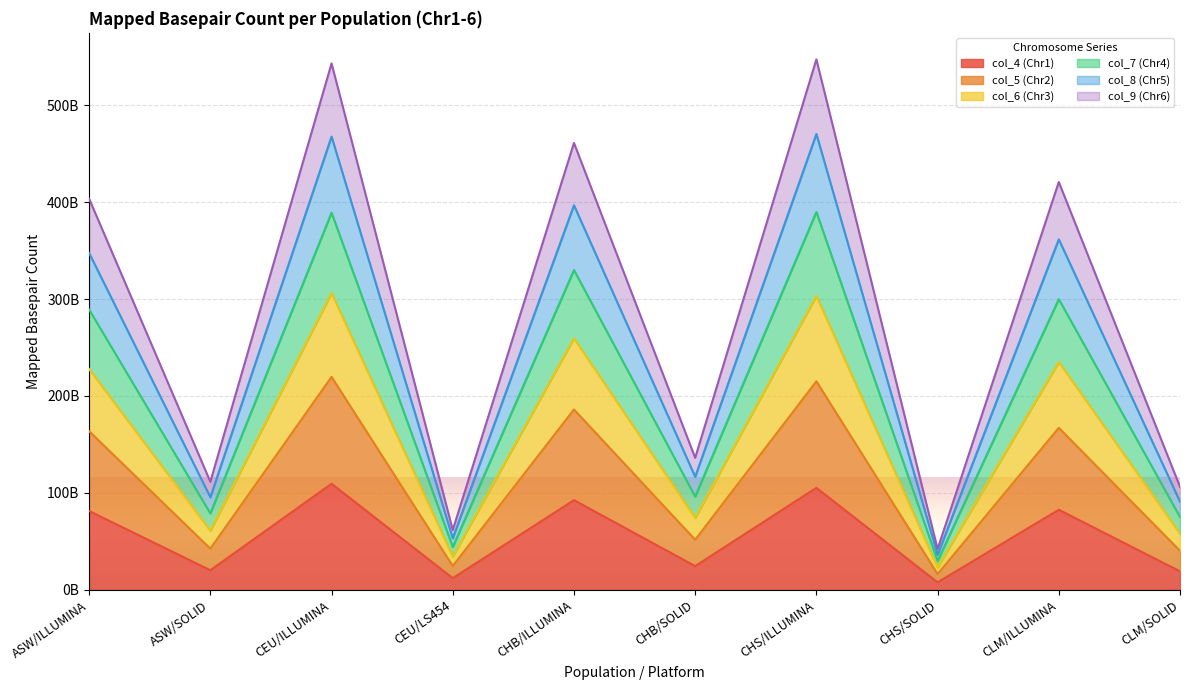

What are all the series names shown in the legend?

col_4 (Chr1), col_5 (Chr2), col_6 (Chr3), col_7 (Chr4), col_8 (Chr5), col_9 (Chr6)